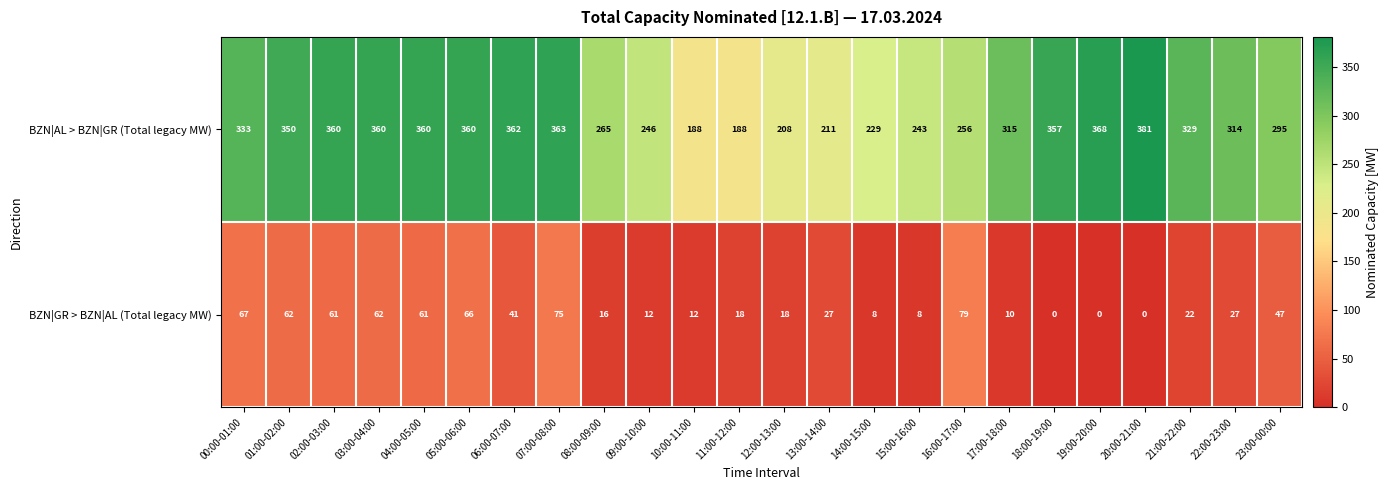

Count the number of data series in this chart.

2